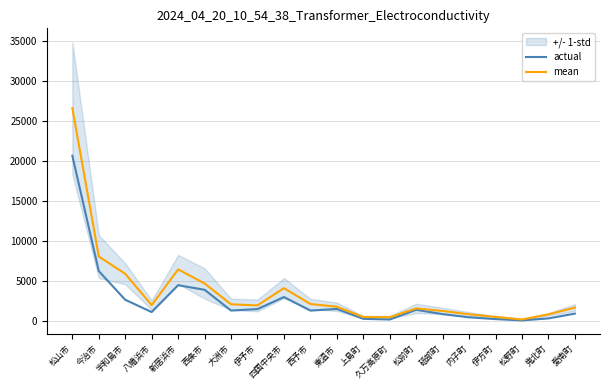

What is the label of the 16th point from the left?

内子町